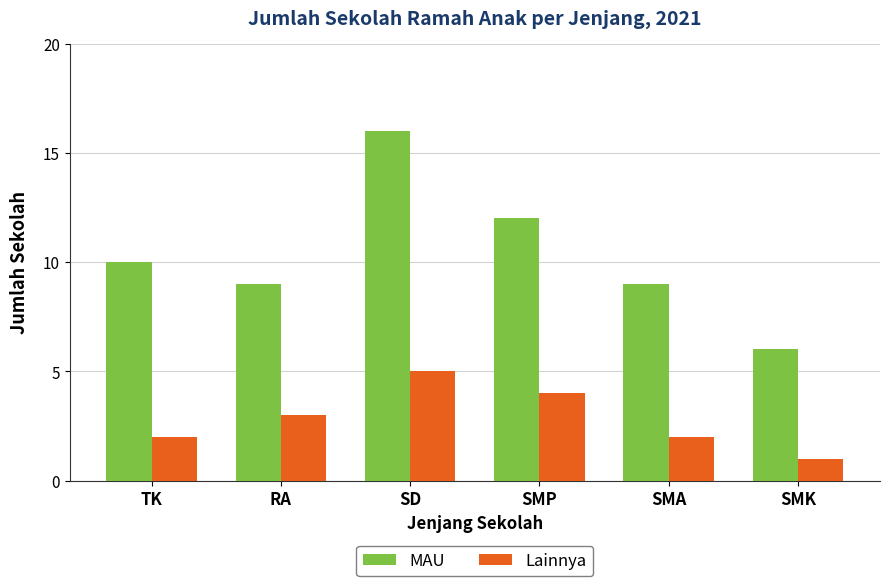

What is the highest value of the Lainnya series?

5